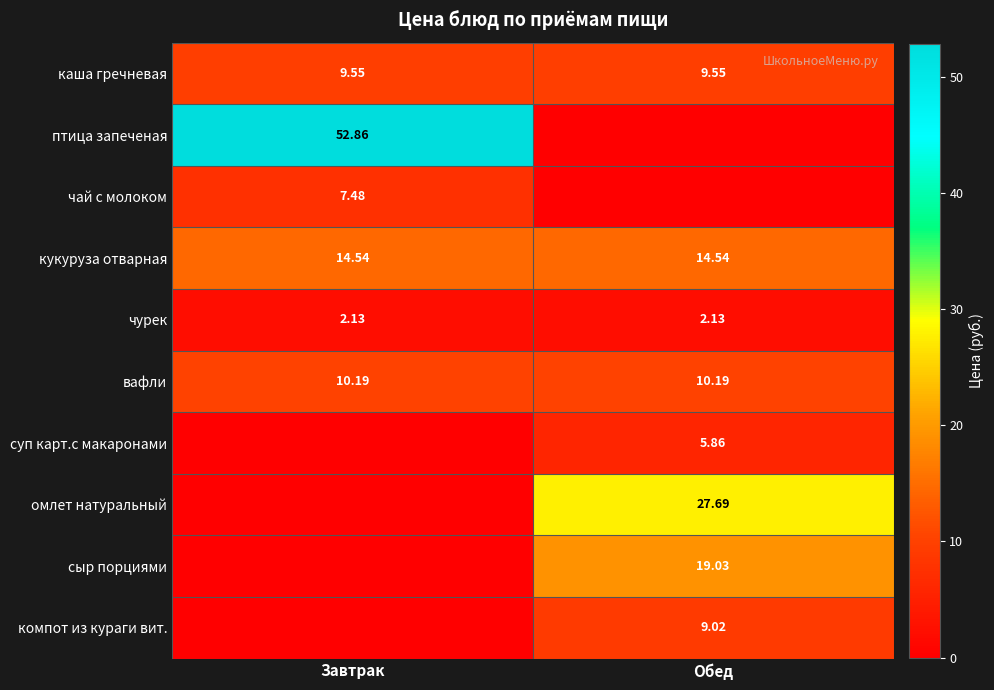

Is the value of компот из кураги вит. at Обед greater than the value of каша гречневая at Обед?

No